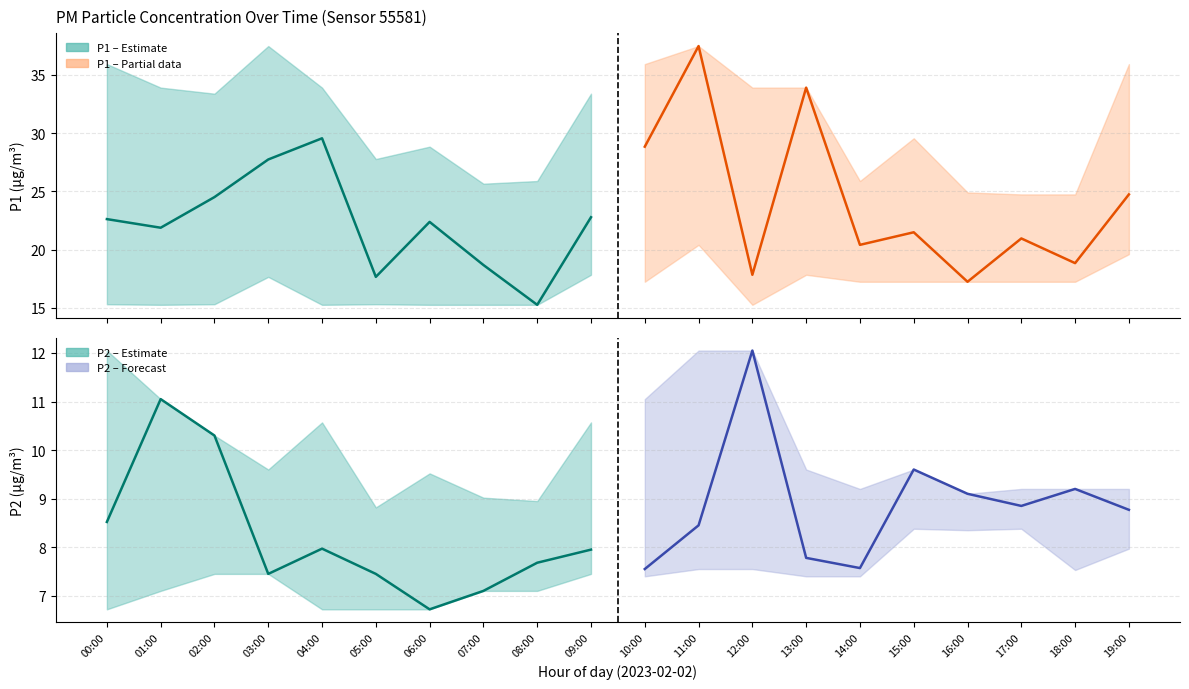

True or false: P1 – Partial data and P2 – Estimate intersect in this chart.

False